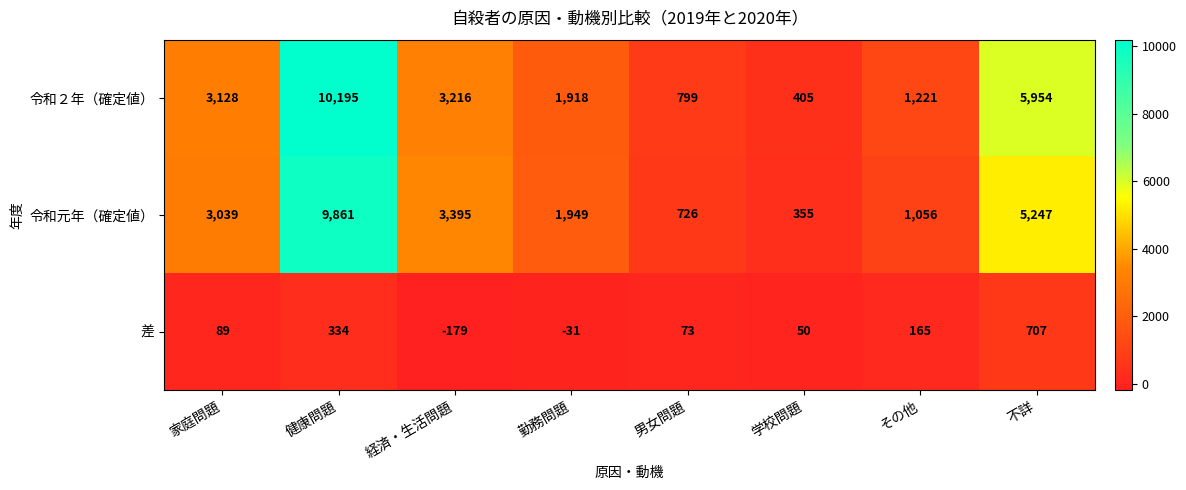

What is the total value across all series at 勤務問題?

3836